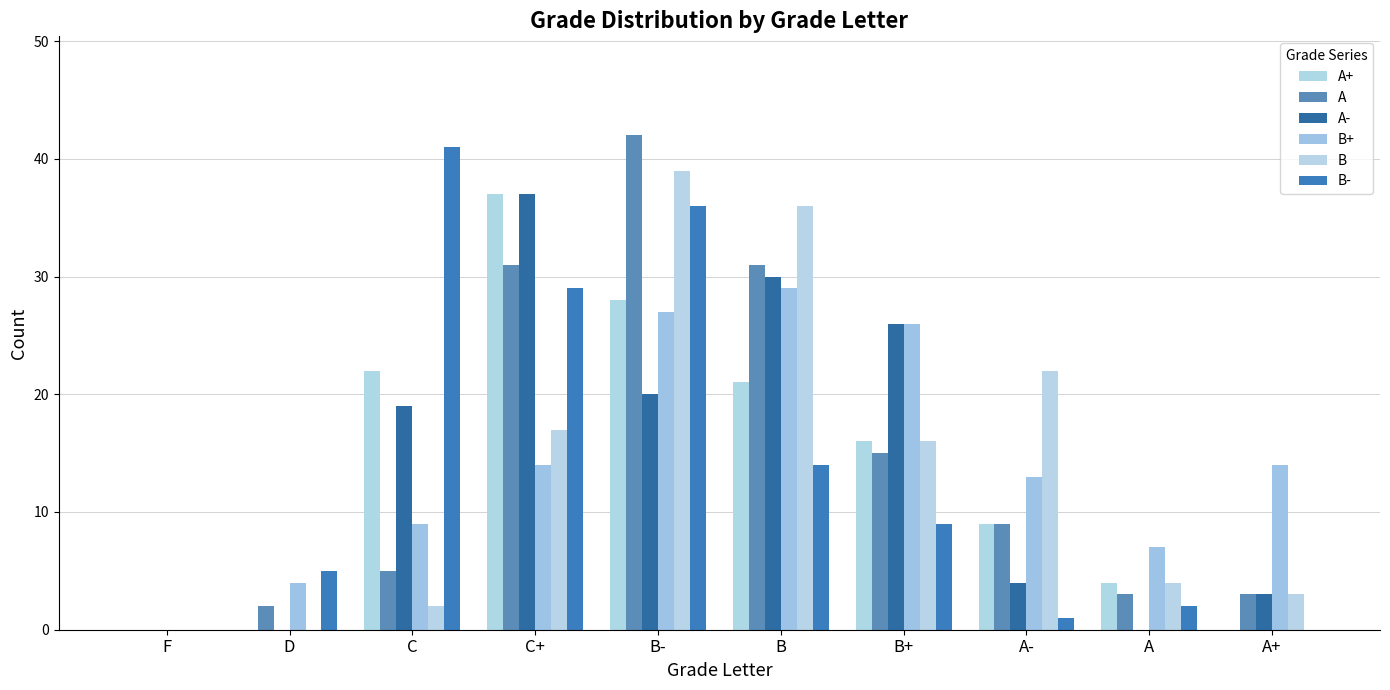

Reading left to right, what are all the values shown in this chart?

A+: 0	0	22	37	28	21	16	9	4	0
A: 0	2	5	31	42	31	15	9	3	3
A-: 0	0	19	37	20	30	26	4	0	3
B+: 0	4	9	14	27	29	26	13	7	14
B: 0	0	2	17	39	36	16	22	4	3
B-: 0	5	41	29	36	14	9	1	2	0